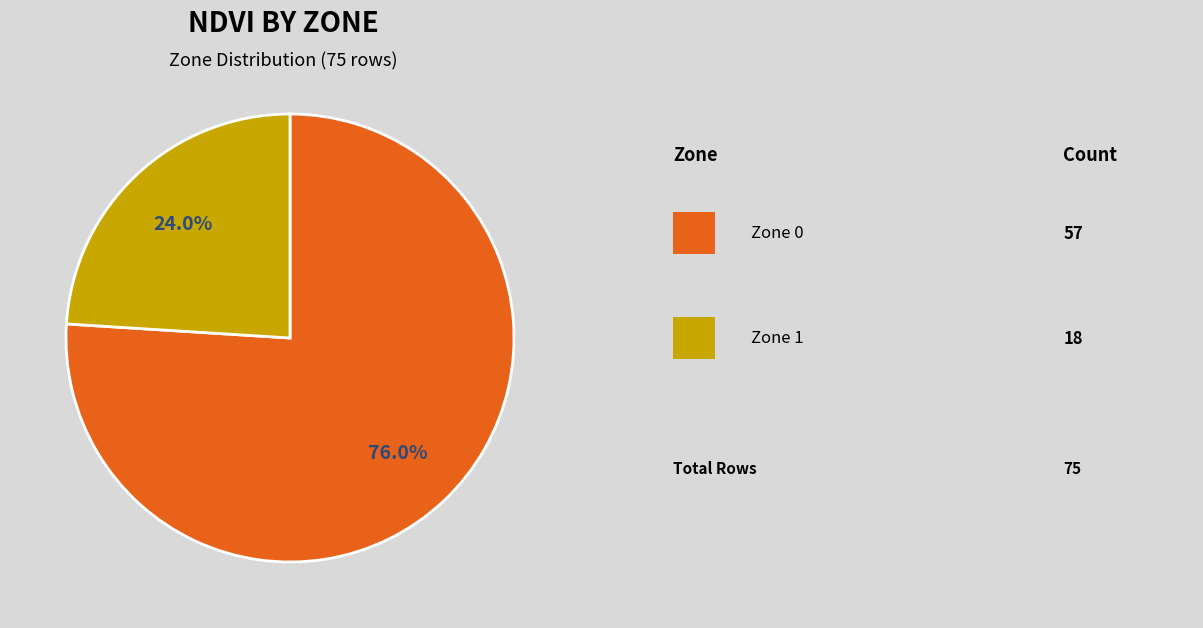

Does any single category account for the majority?

Yes